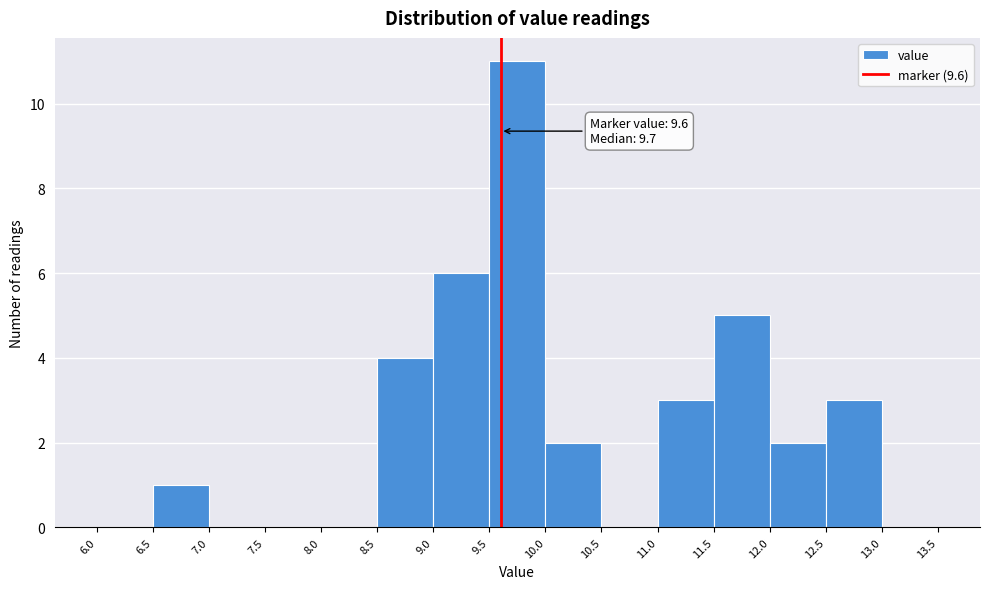

Which range on the x-axis has the tallest bar?

9.5 to 10.0